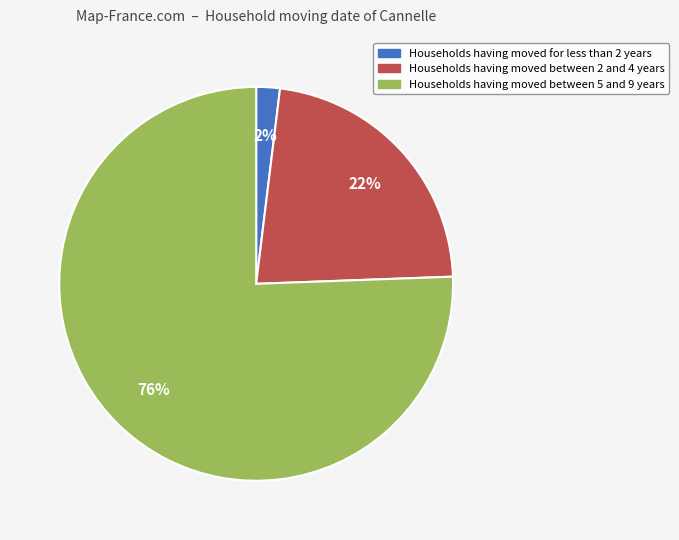

How many slices are in this pie chart?

3